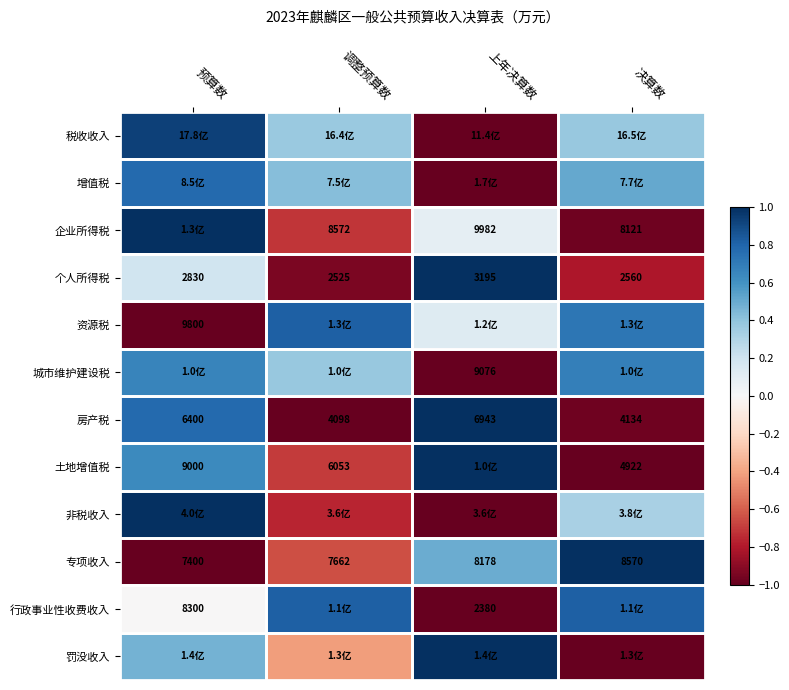

How many series are shown in this chart?

12